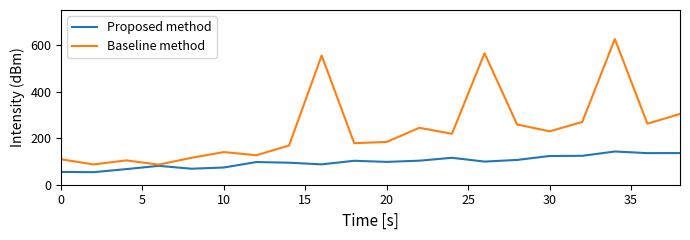

What is the highest value of the Proposed method series?

142.6